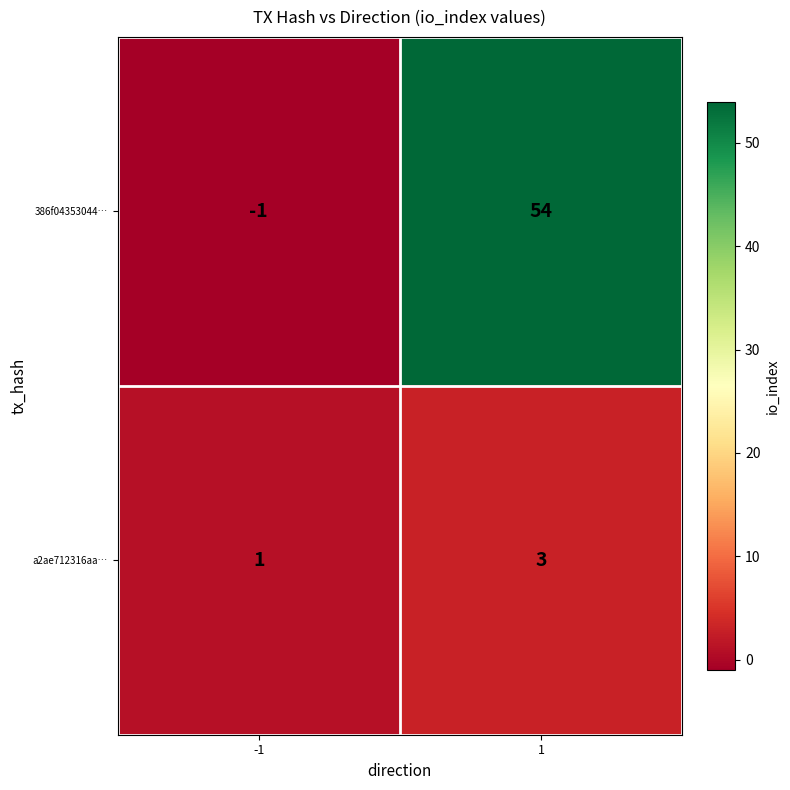

How many values in the a2ae712316aa… series are below 3?

1